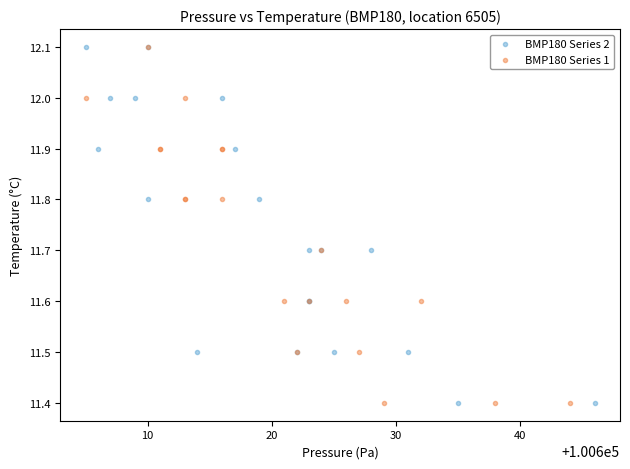

What are all the series names shown in the legend?

BMP180 Series 2, BMP180 Series 1